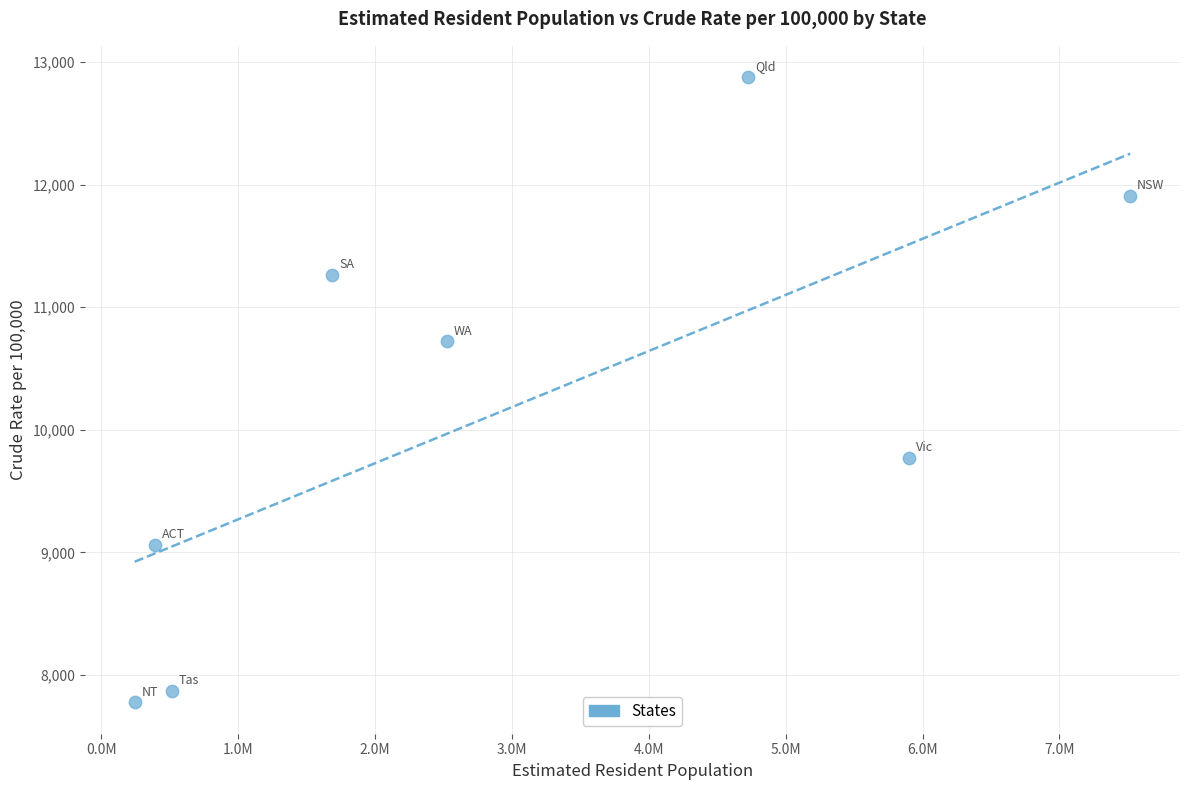

What is the range of X values (max minus min)?

7273563